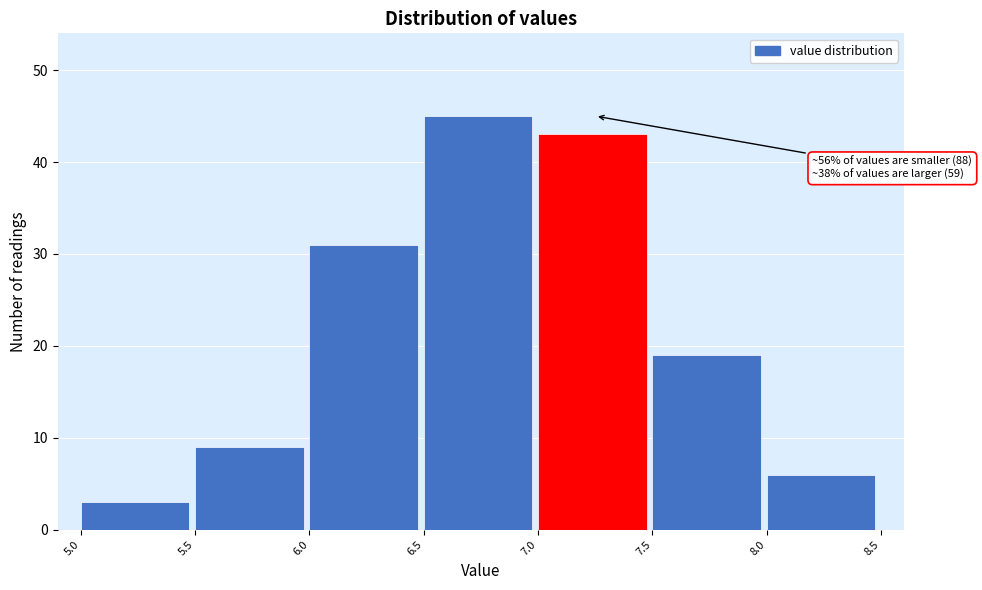

Which range on the x-axis has the tallest bar?

6.5 to 7.0